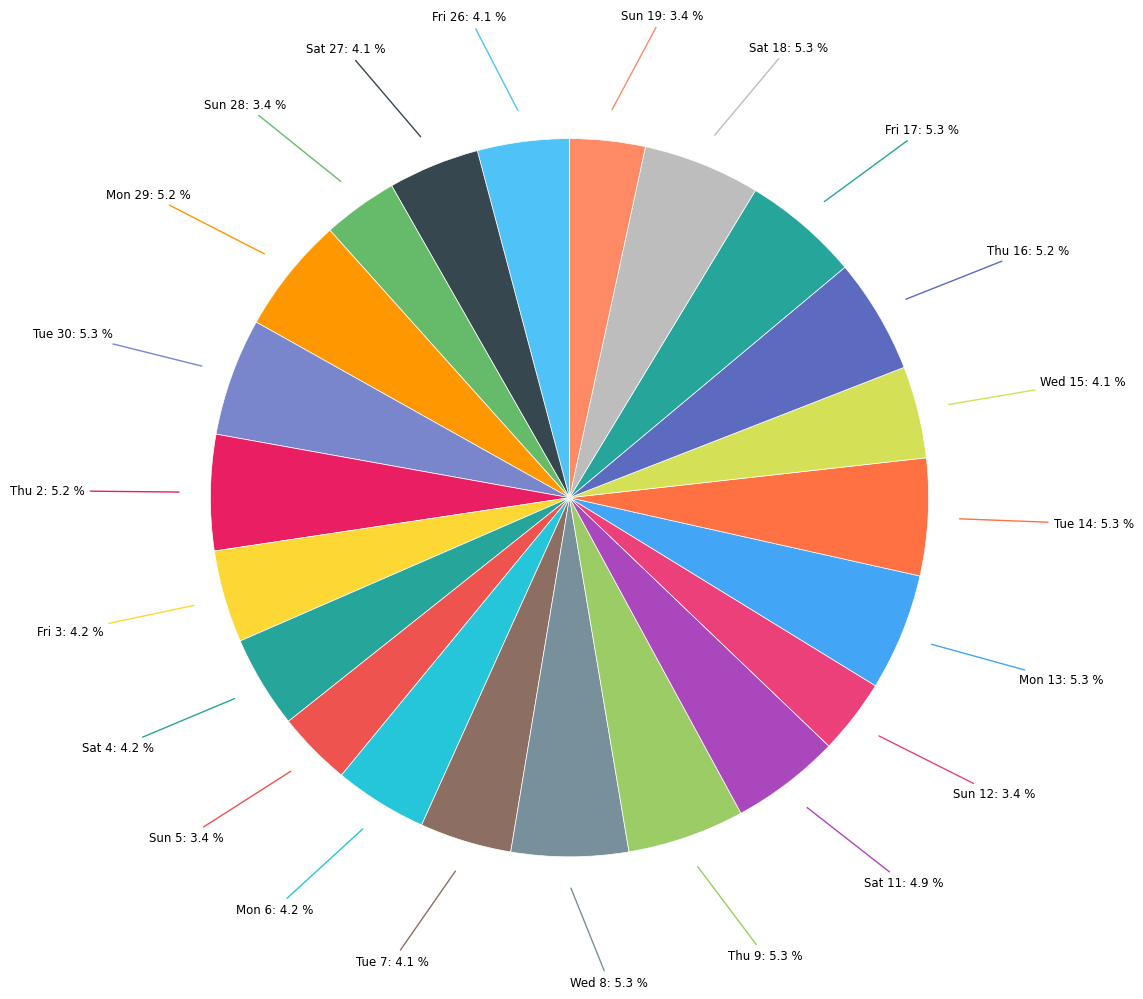

Count the number of slices in the pie.

22